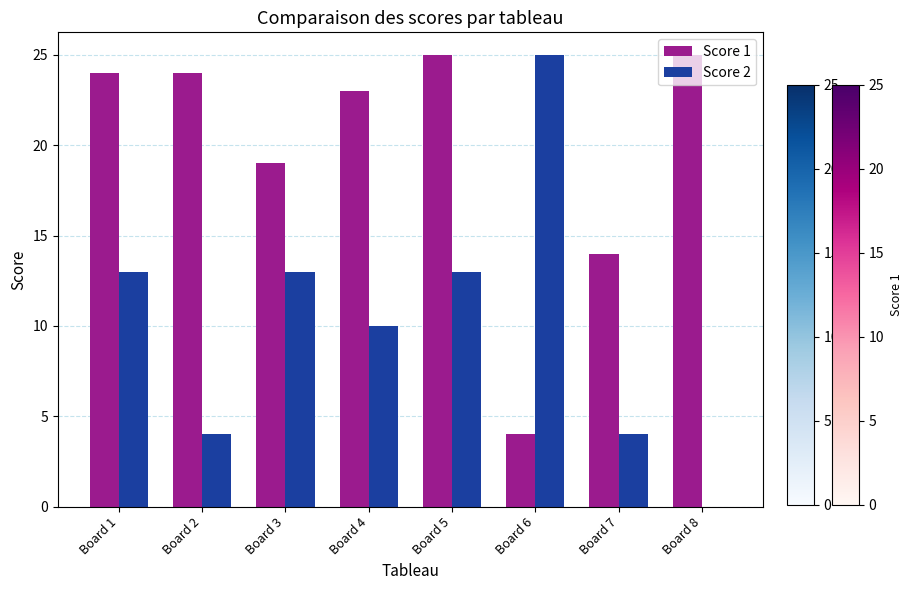

What is the sum of all Score 1 values?

158